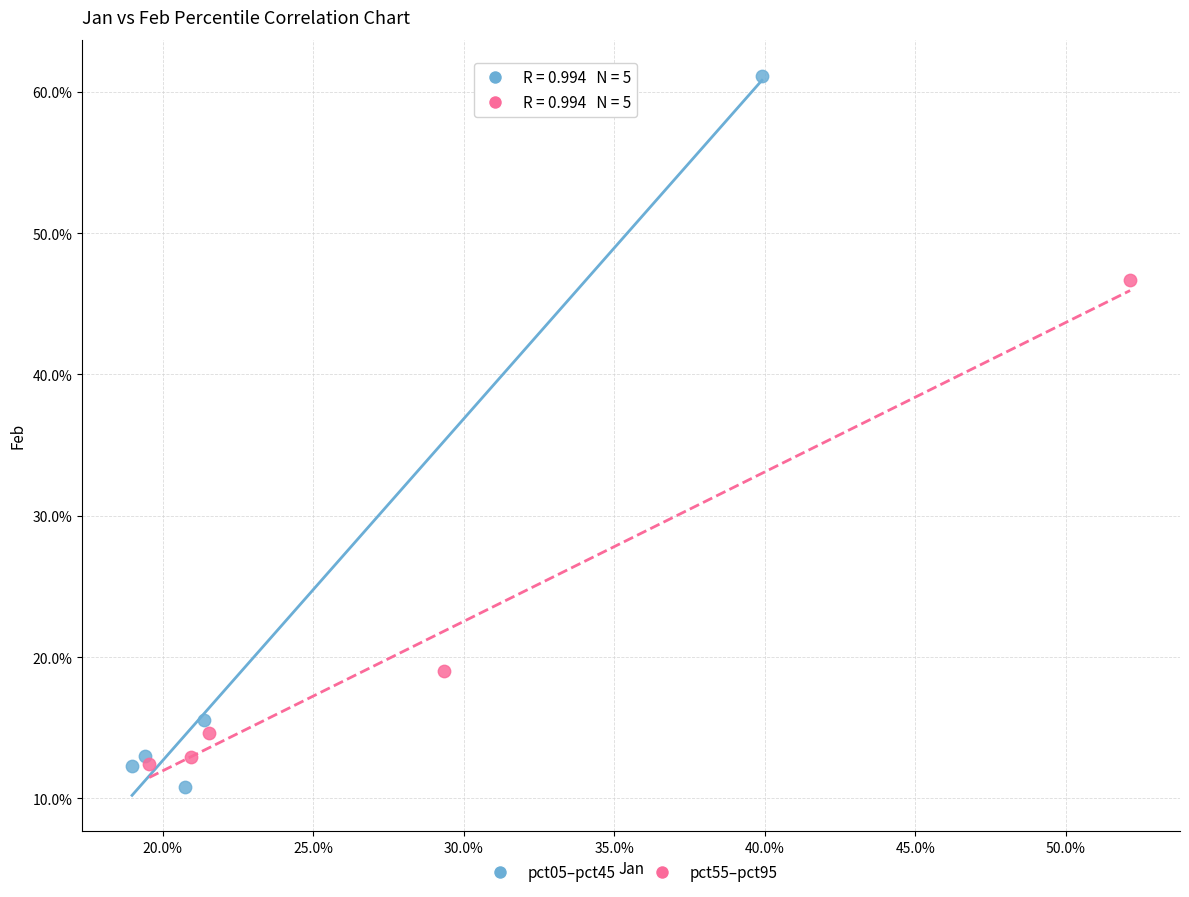

Which series reaches the minimum Y coordinate?

pct05–pct45